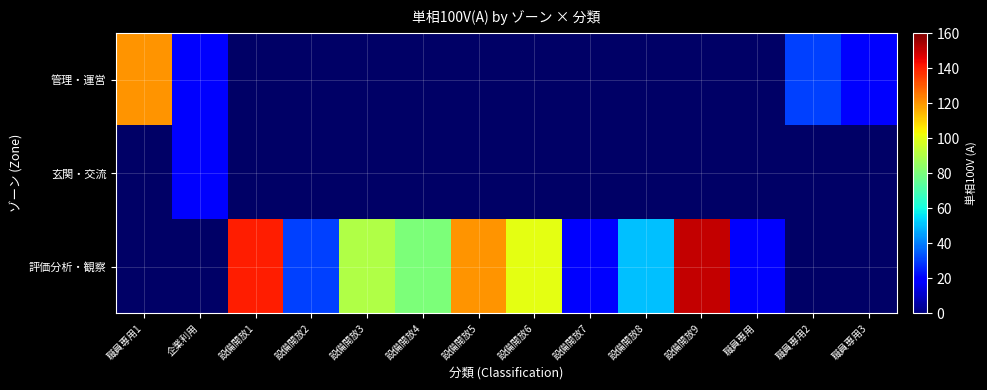

At which category does the chart reach its peak across all series?

設備開放9